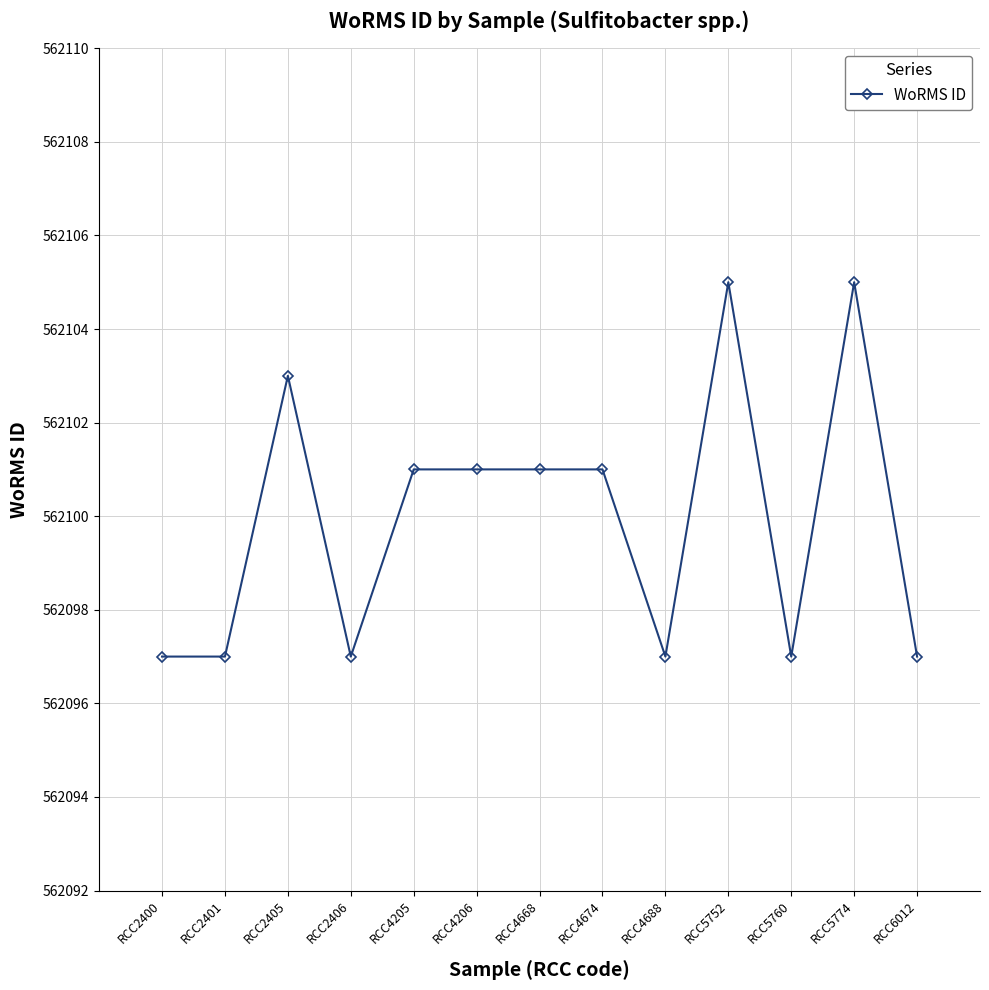

True or false: there are more than 1 points higher than both neighbors.

True